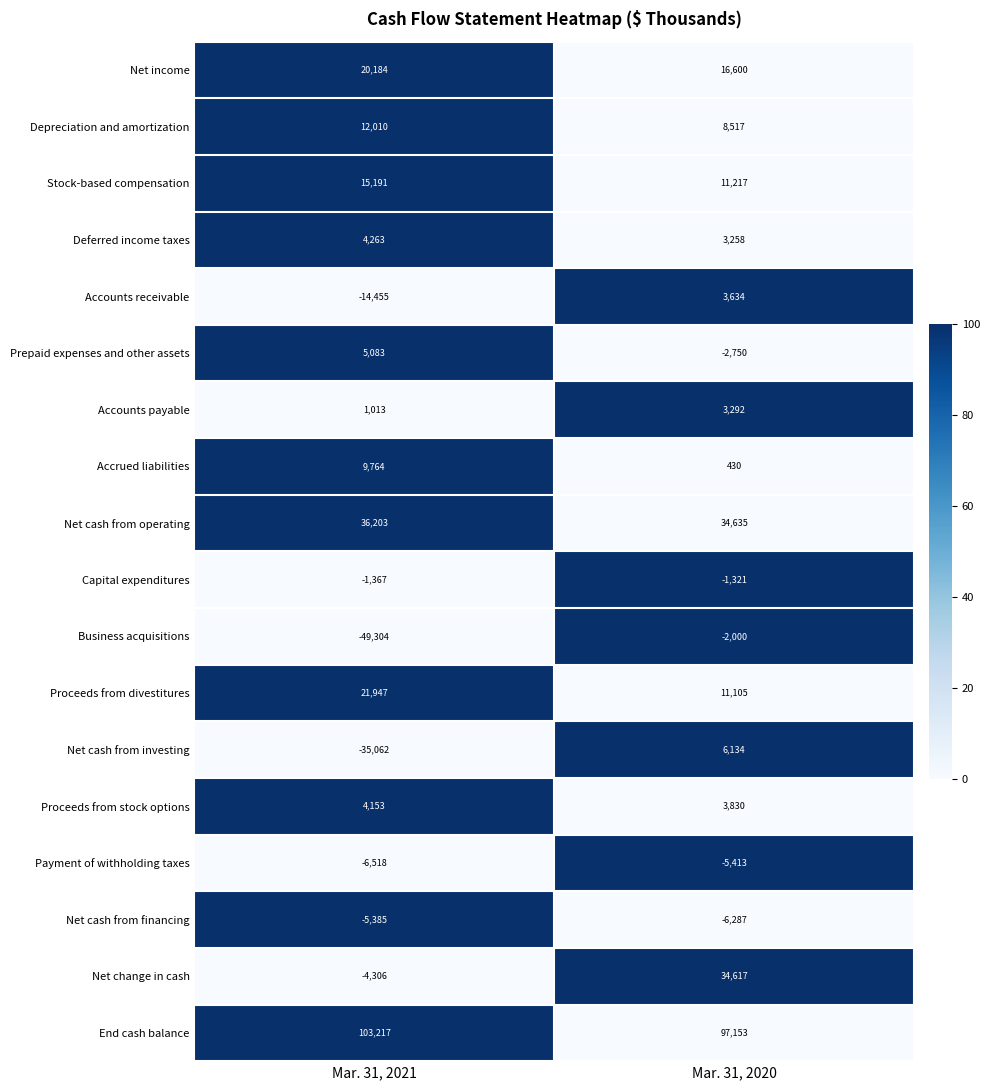

How many distinct data groups are displayed?

18